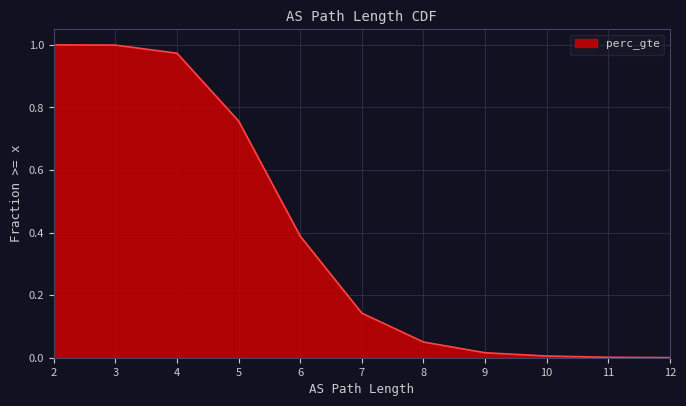

At which category does the chart reach its minimum across all series?

12